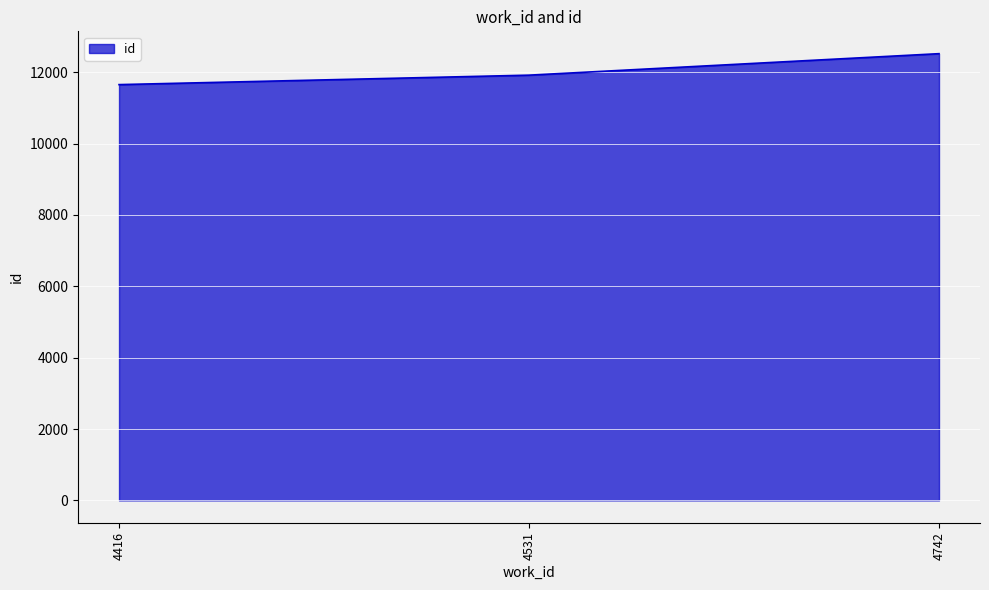

How many series are shown in this chart?

1